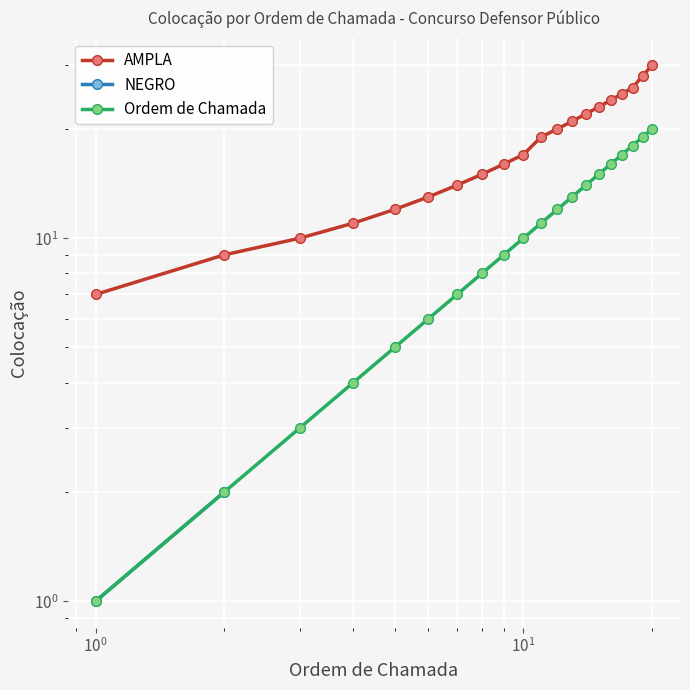

What is the difference between the highest and lowest values at 16?

8